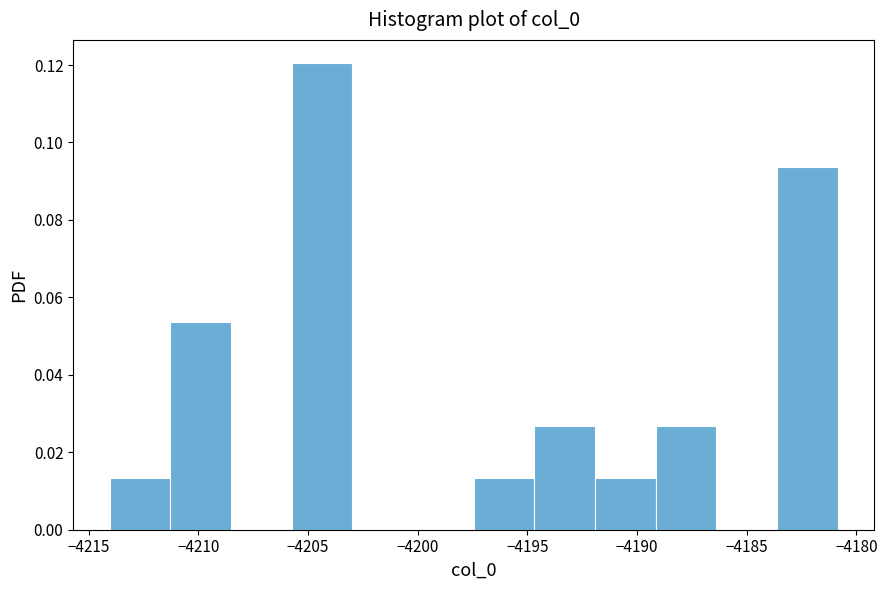

What is the height of the bar covering -4192.0 to -4189.0 on the x-axis? Neither the bar edges nor the heights are printed on the chart, so give them approximately, as read against the axes.

0.014